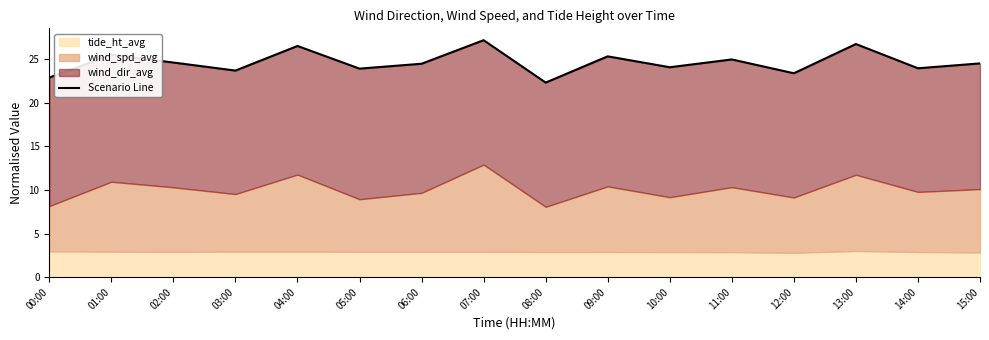

What position from the right is 11:00?

5